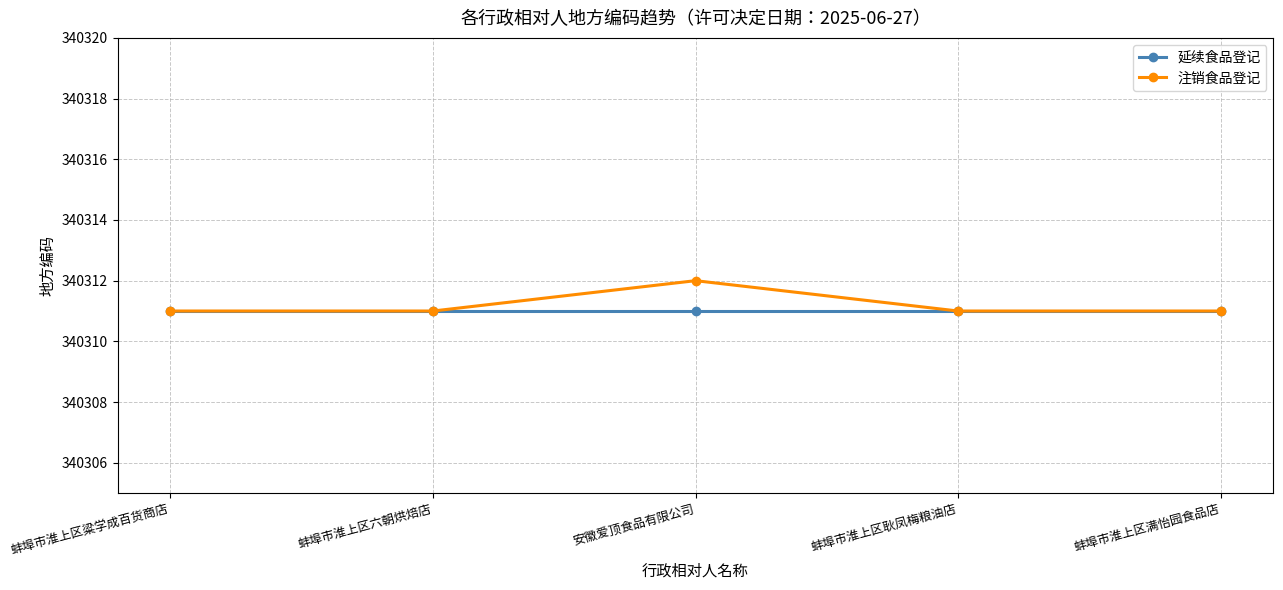

Reading right to left, extract all data points from this chart.

延续食品登记: 340311	340311	340311	340311	340311
注销食品登记: 340311	340311	340312	340311	340311